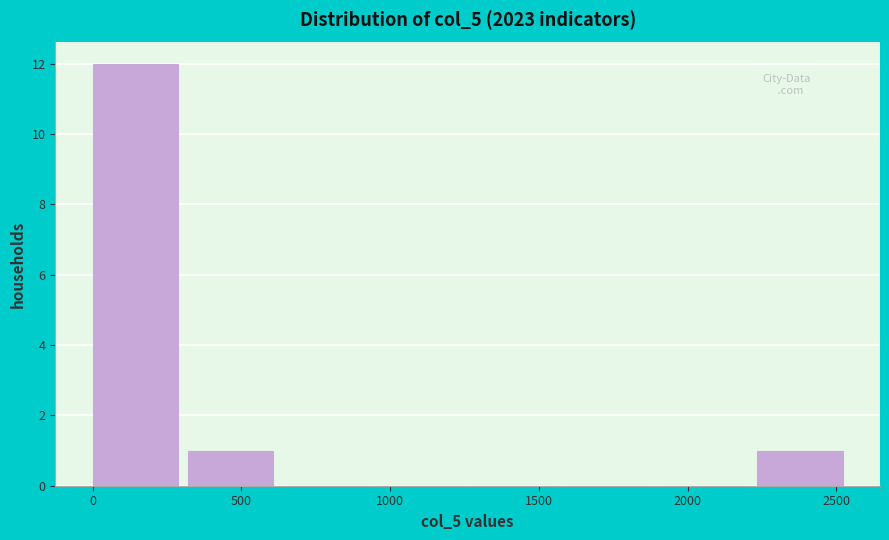

Which range on the x-axis has the tallest bar?

0 to 300